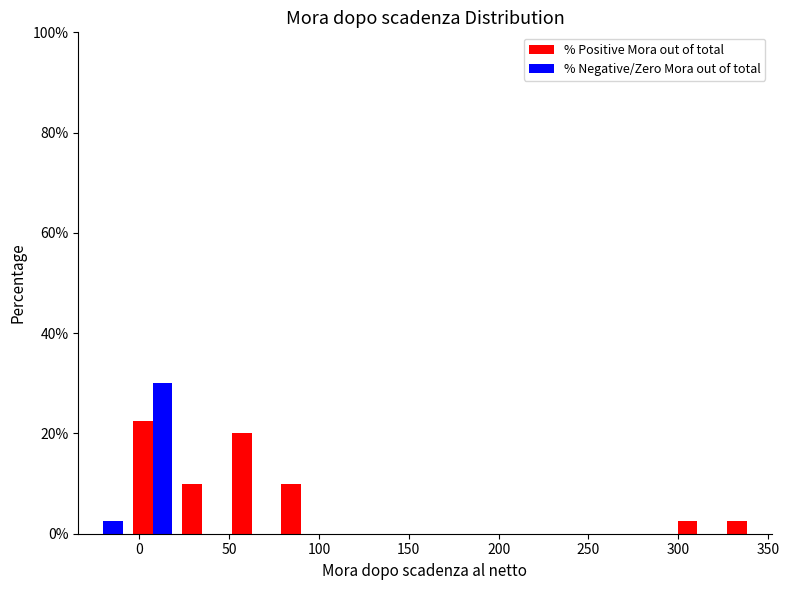

Reading left to right, transcribe this chart: for each range on the x-axis, give the height of each series' bar. Neither the bar edges nor the heights are printed on the chart, so give them approximately, as read against the axes.

-35 to -5: % Positive Mora out of total=0	% Negative/Zero Mora out of total=2
-5 to 20: % Positive Mora out of total=22	% Negative/Zero Mora out of total=30
20 to 50: % Positive Mora out of total=10	% Negative/Zero Mora out of total=0
50 to 75: % Positive Mora out of total=20	% Negative/Zero Mora out of total=0
75 to 105: % Positive Mora out of total=10	% Negative/Zero Mora out of total=0
105 to 130: % Positive Mora out of total=0	% Negative/Zero Mora out of total=0
130 to 160: % Positive Mora out of total=0	% Negative/Zero Mora out of total=0
160 to 185: % Positive Mora out of total=0	% Negative/Zero Mora out of total=0
185 to 215: % Positive Mora out of total=0	% Negative/Zero Mora out of total=0
215 to 240: % Positive Mora out of total=0	% Negative/Zero Mora out of total=0
240 to 270: % Positive Mora out of total=0	% Negative/Zero Mora out of total=0
270 to 295: % Positive Mora out of total=0	% Negative/Zero Mora out of total=0
295 to 325: % Positive Mora out of total=2	% Negative/Zero Mora out of total=0
325 to 350: % Positive Mora out of total=2	% Negative/Zero Mora out of total=0